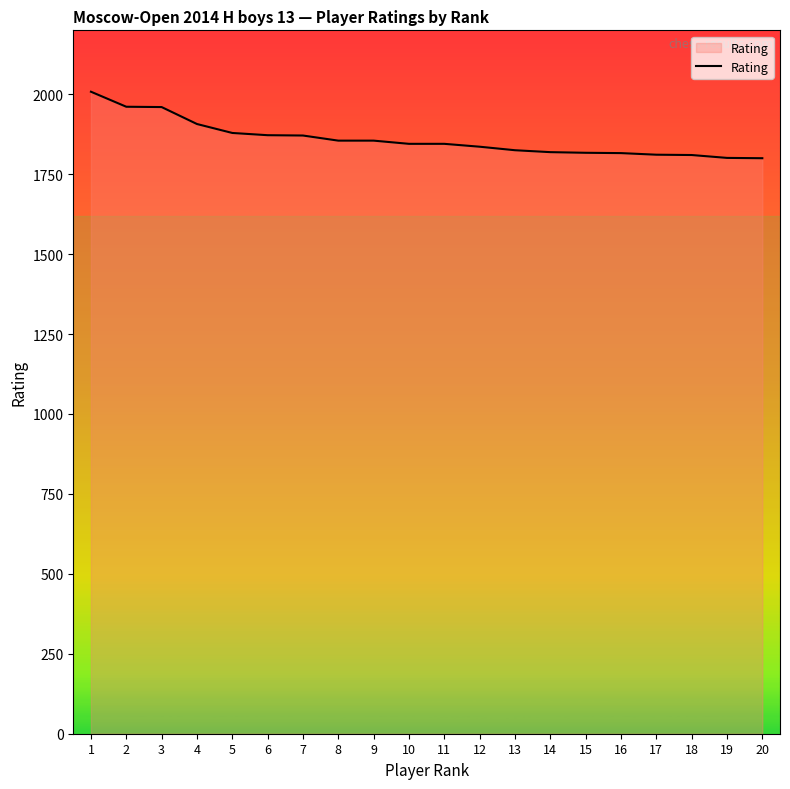

What is the difference between the maximum and minimum values?

208